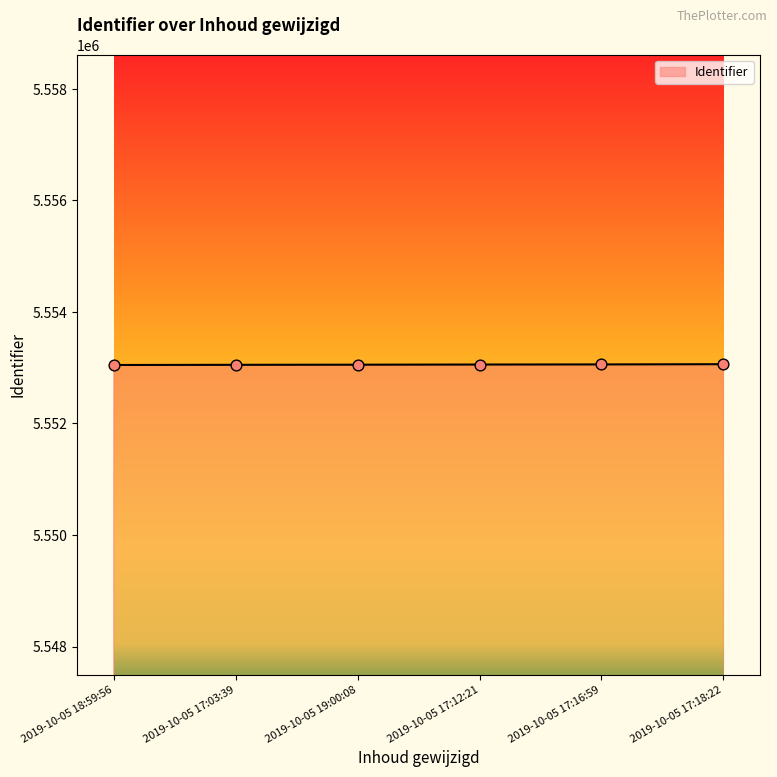

What is the change in value from 2019-10-05 18:59:56 to 2019-10-05 17:16:59?

+10